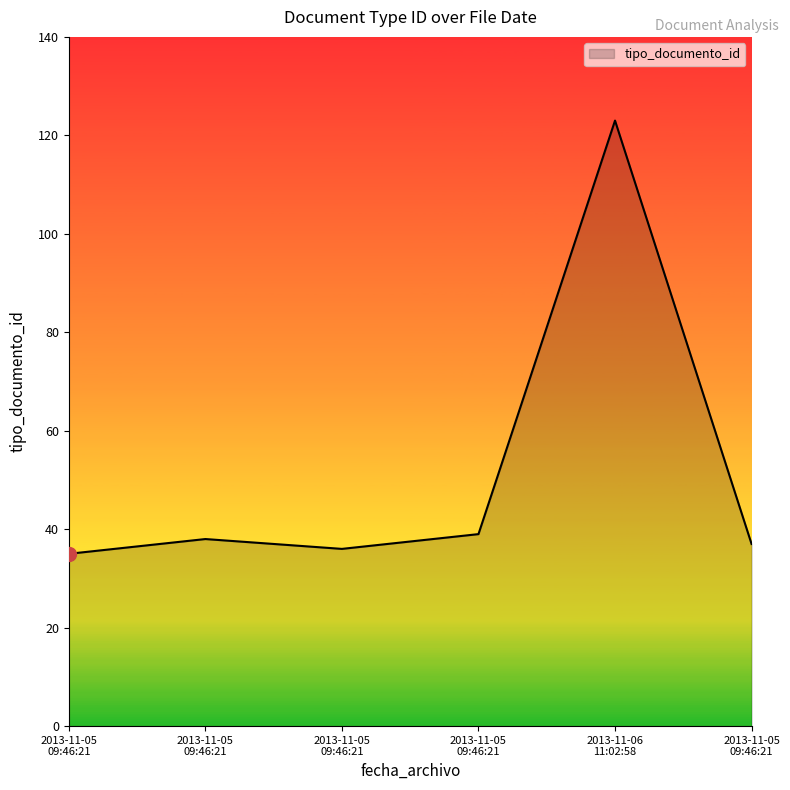

True or false: there are more than 1 points higher than both neighbors.

True